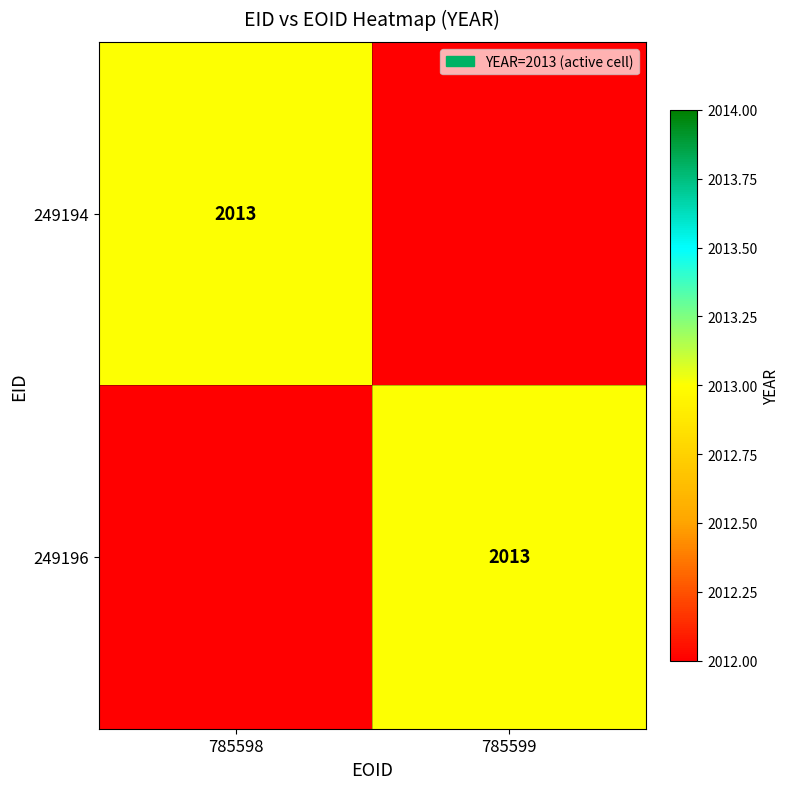

True or false: 249196 has a value of 2013 at 785599.

True